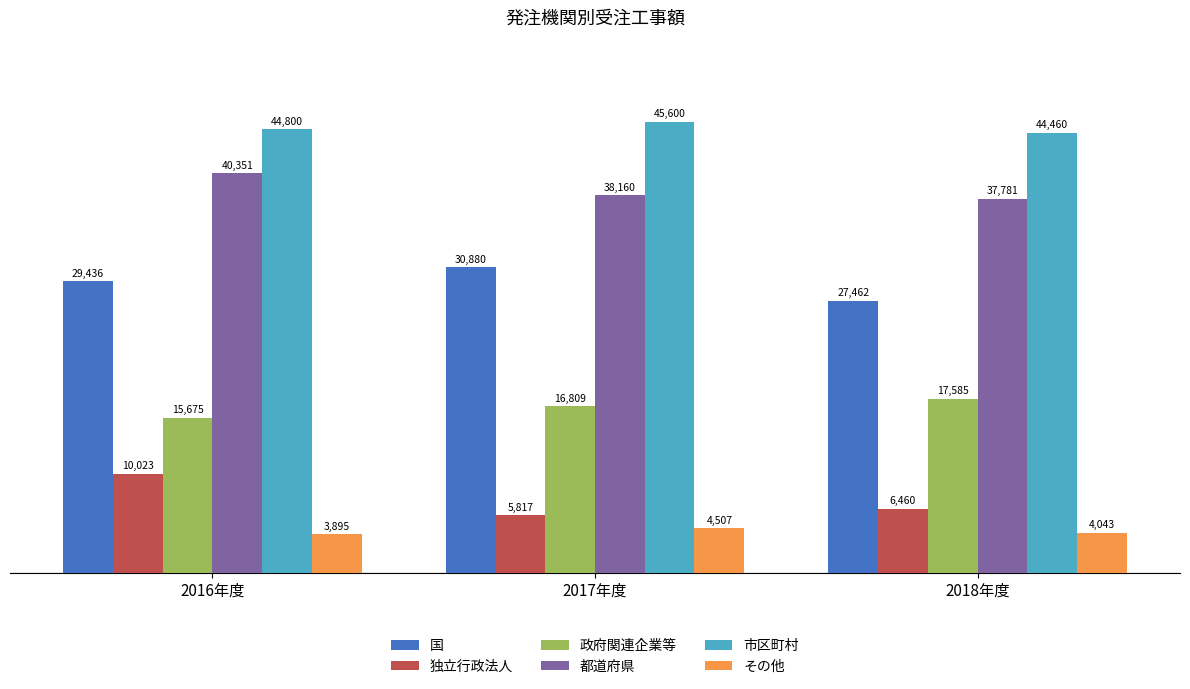

Between 2016年度 and 2018年度, which series saw the biggest shift?

独立行政法人